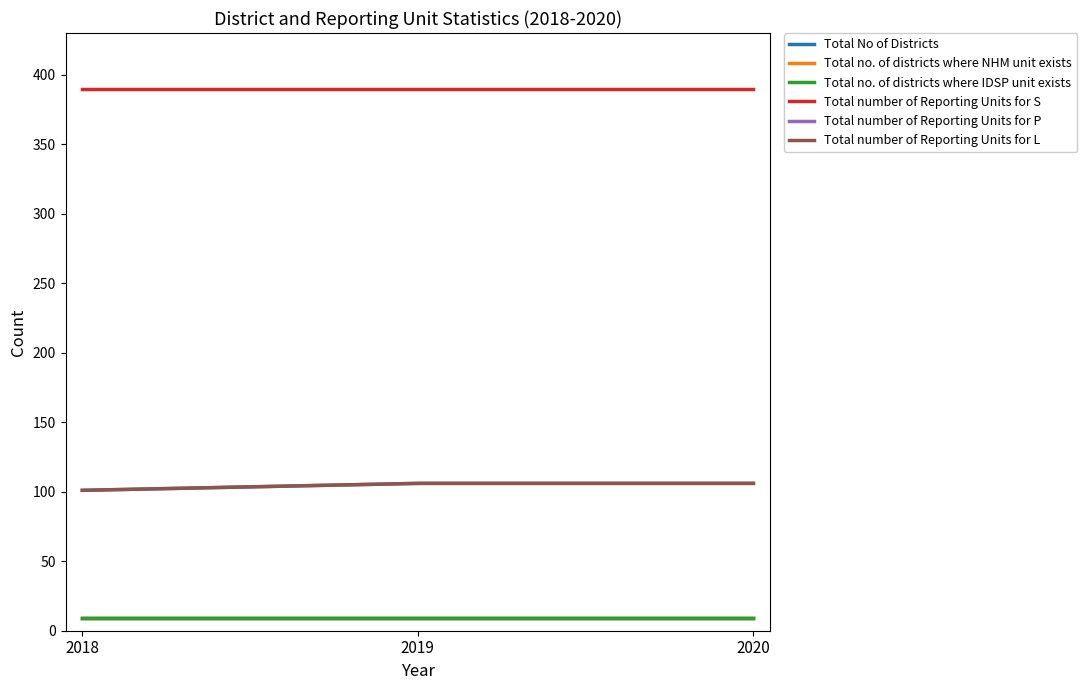

What is the average value of the Total no. of districts where IDSP unit exists series?

9